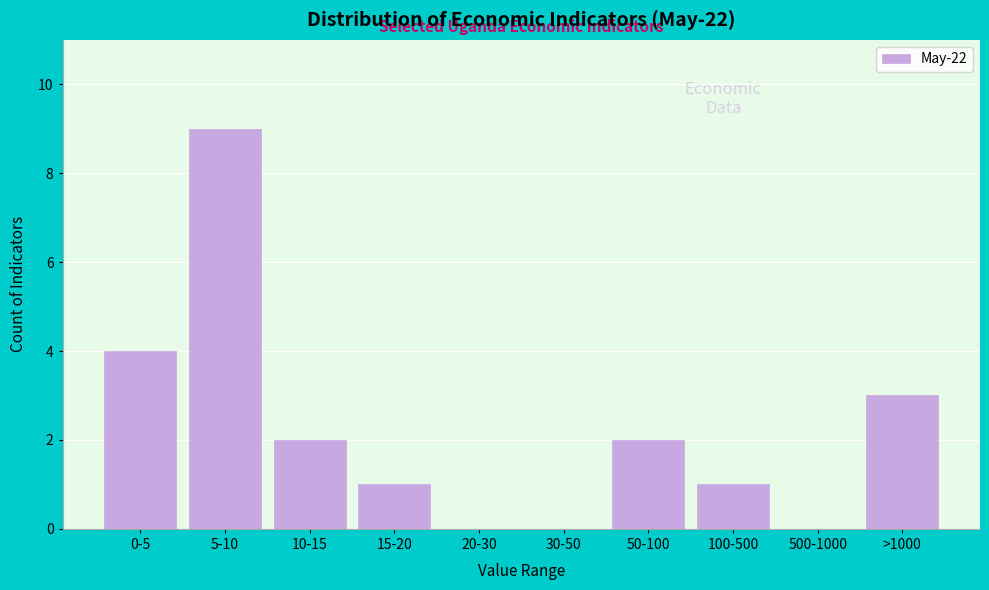

Reading left to right, what are all the values shown in this chart?

0-5=4	5-10=9	10-15=2	15-20=1	20-30=0	30-50=0	50-100=2	100-500=1	500-1000=0	>1000=3